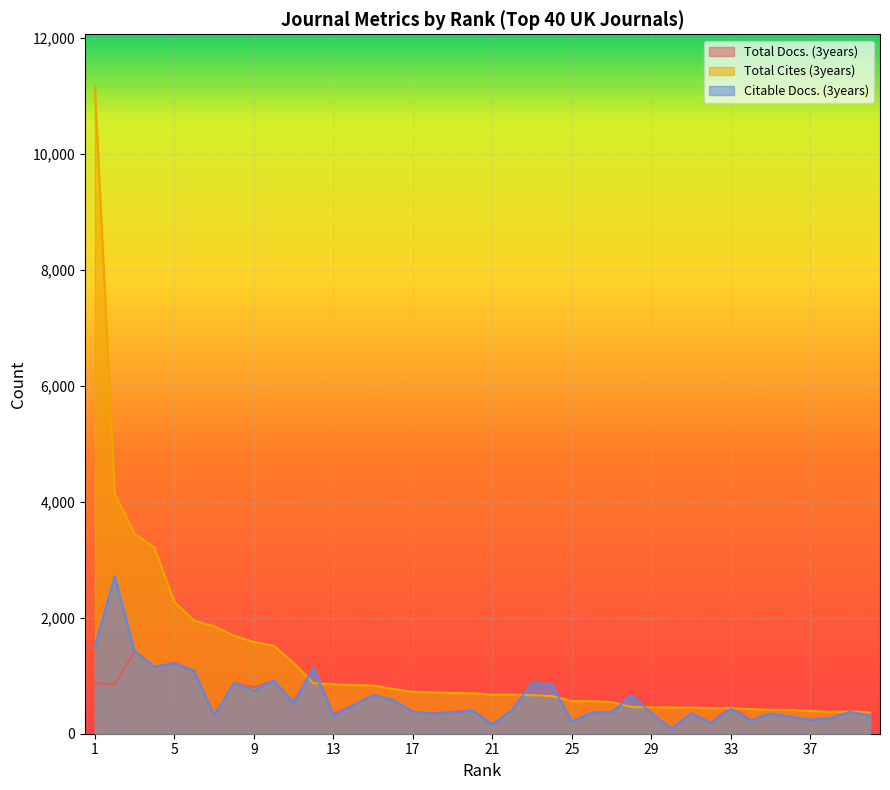

What is the smallest value displayed?

85